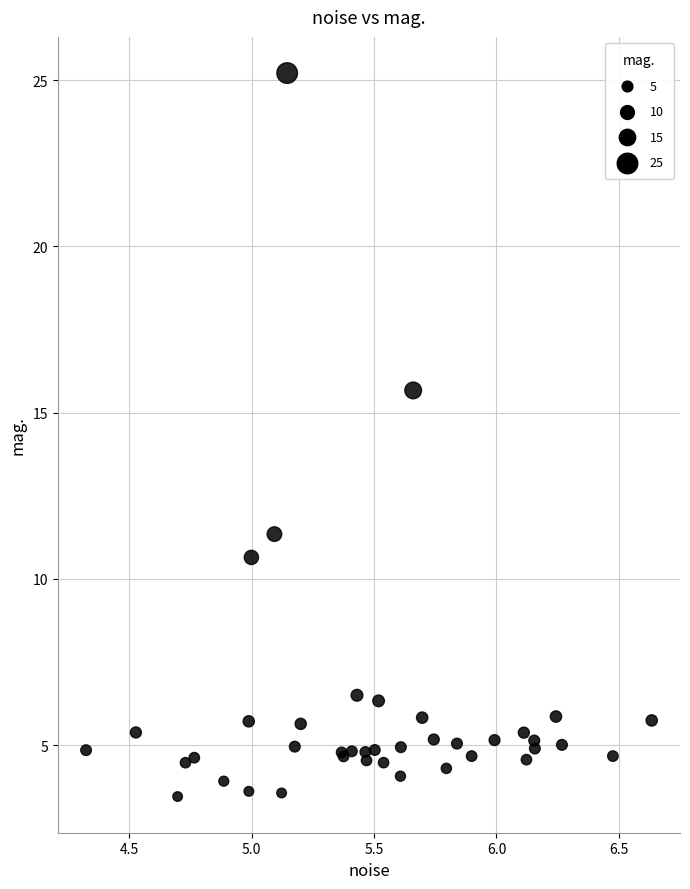

What Y value in the scatter plot is closest to 14?

15.7